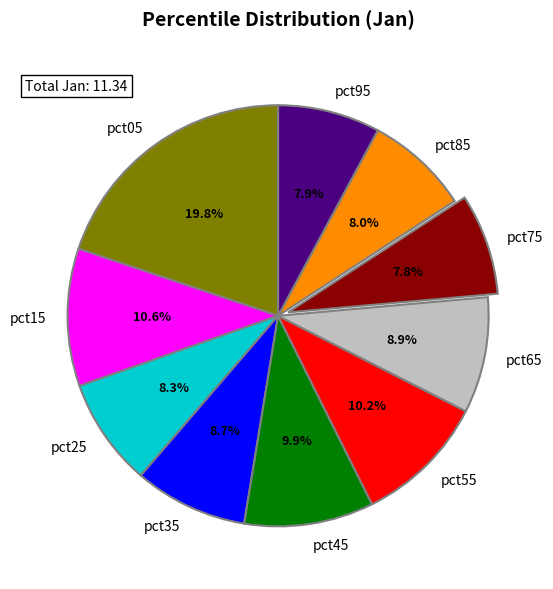

What is the total percentage of pct85 and pct25?

16.3%